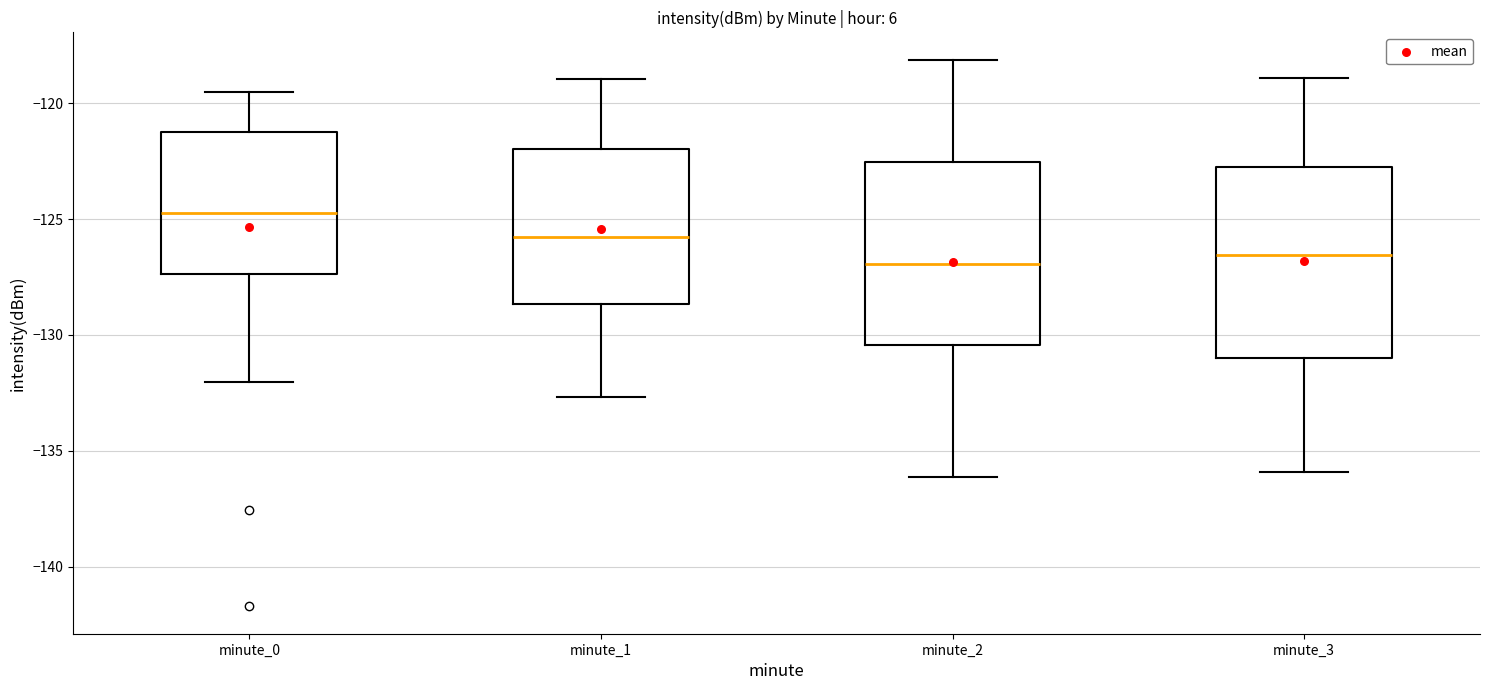

Reading left to right, transcribe this box plot: for each box, give where its median line is, the range the box spans, and where its two whiskers end, as read against the y-axis. The values are not printed on the chart, so give them approximately, as read against the axis.

minute_0: median -124.5, box -127.5 to -121.0, whiskers -132.0 to -119.5
minute_1: median -126.0, box -128.5 to -122.0, whiskers -132.5 to -119.0
minute_2: median -127.0, box -130.5 to -122.5, whiskers -136.0 to -118.0
minute_3: median -126.5, box -131.0 to -122.5, whiskers -136.0 to -119.0